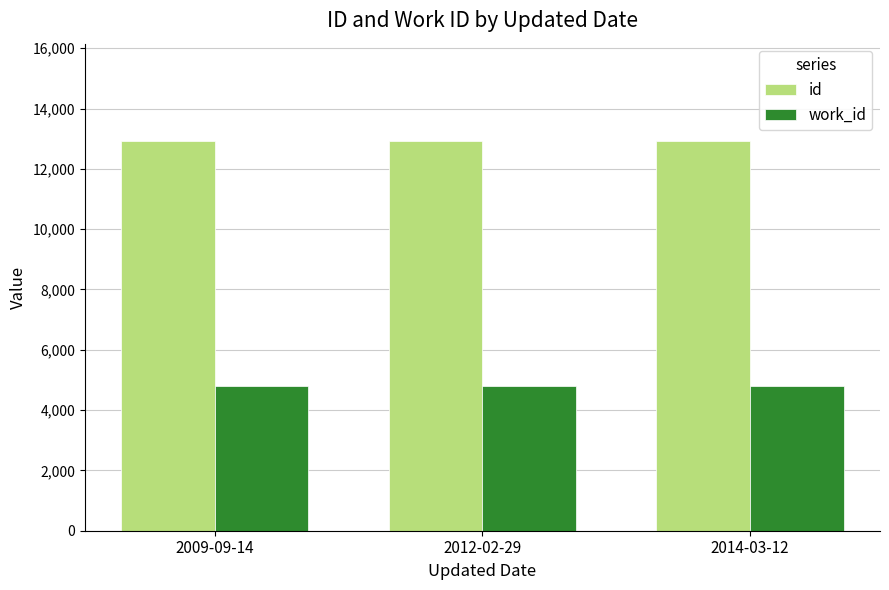

What is the greatest value displayed?

12922